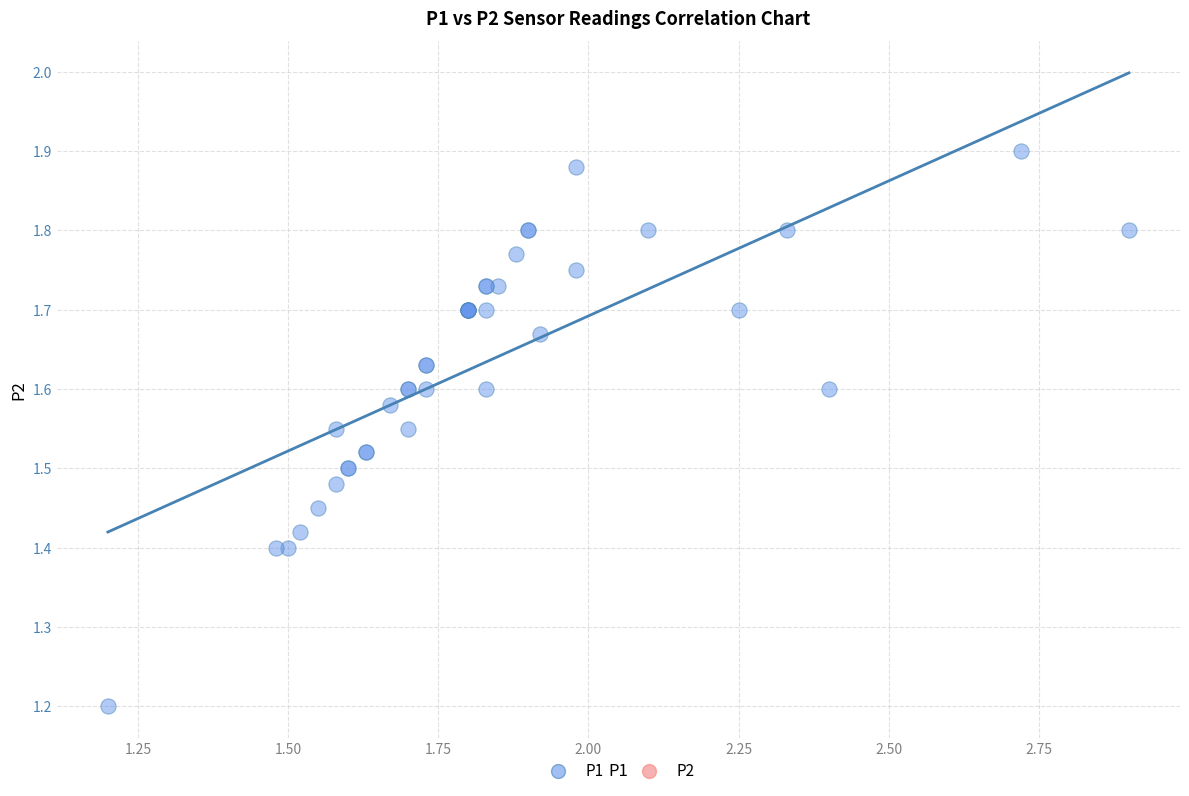

What Y value in the scatter plot is closest to 1?

1.2